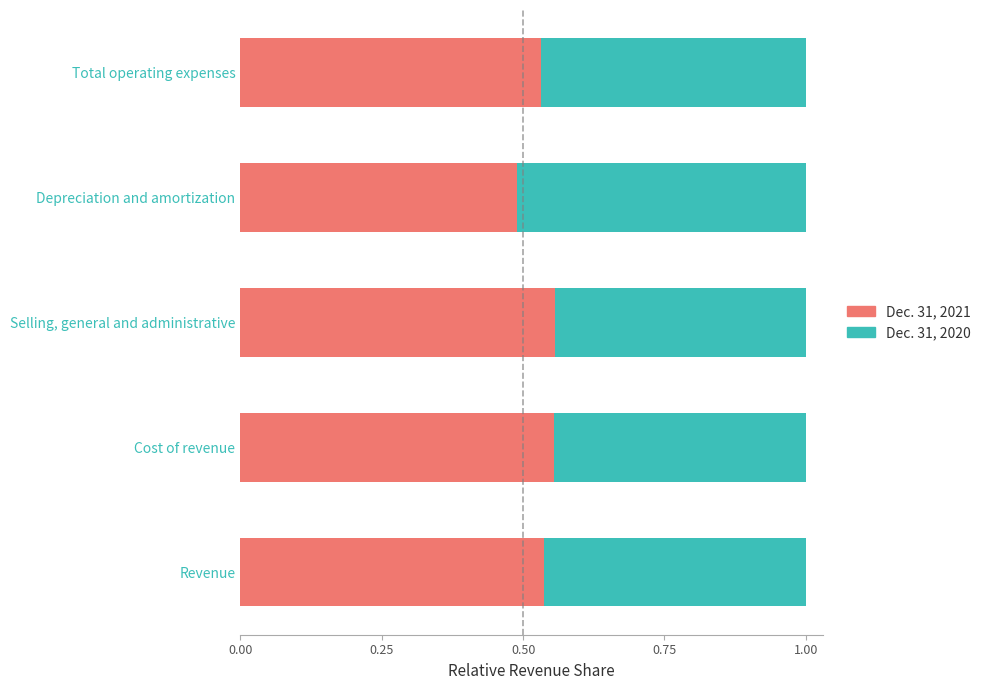

What is the sum of all Dec. 31, 2021 values?

2.7